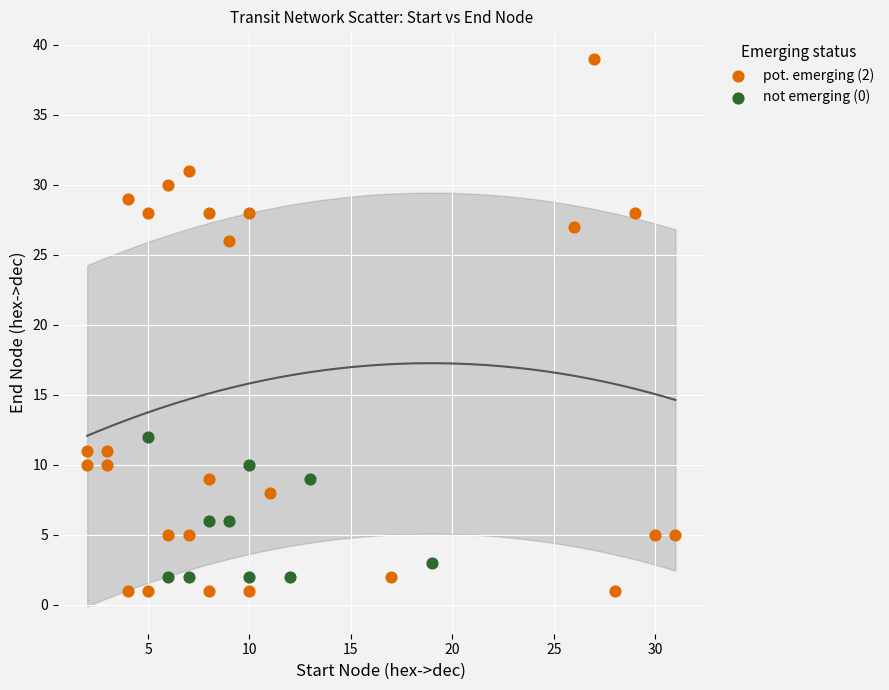

What are all the series names shown in the legend?

pot. emerging (2), not emerging (0)